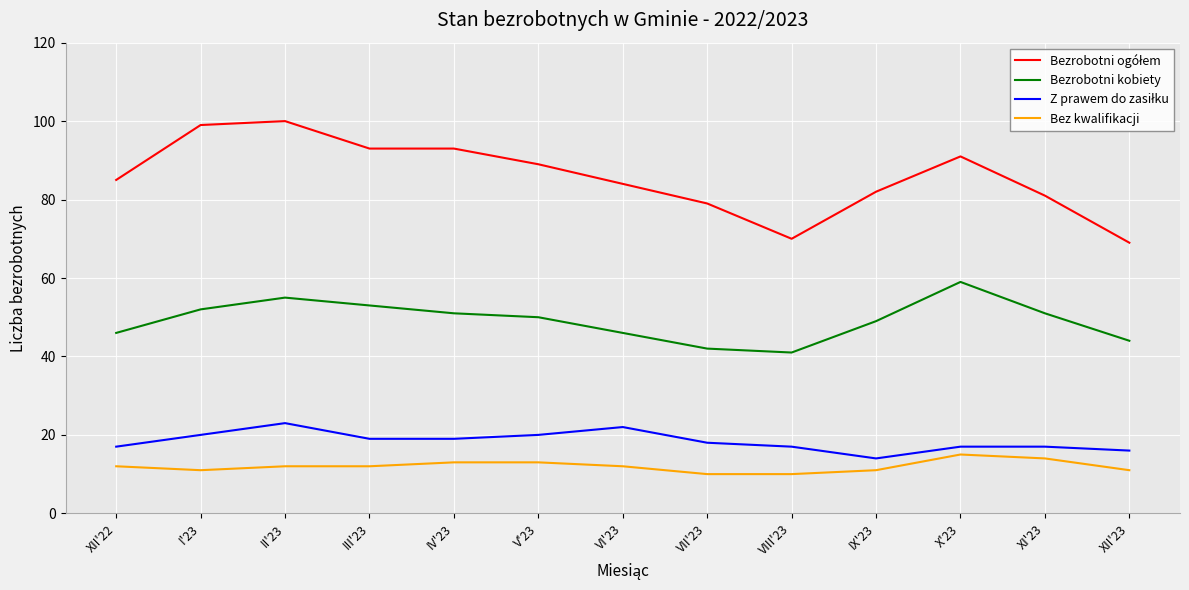

The value of Bez kwalifikacji at III'23 is 12. True or false?

True